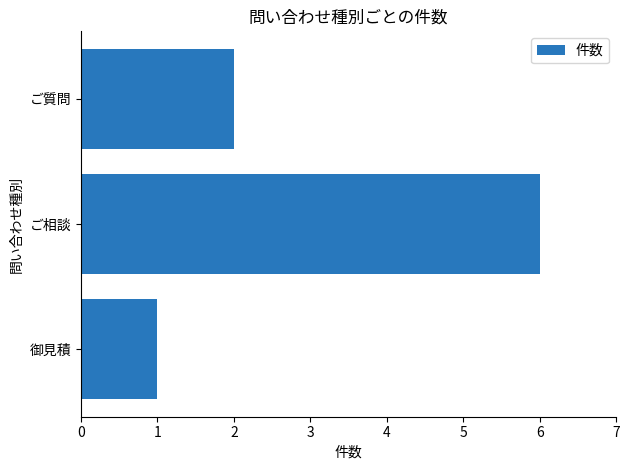

Between ご相談 and ご質問, which is larger?

ご相談